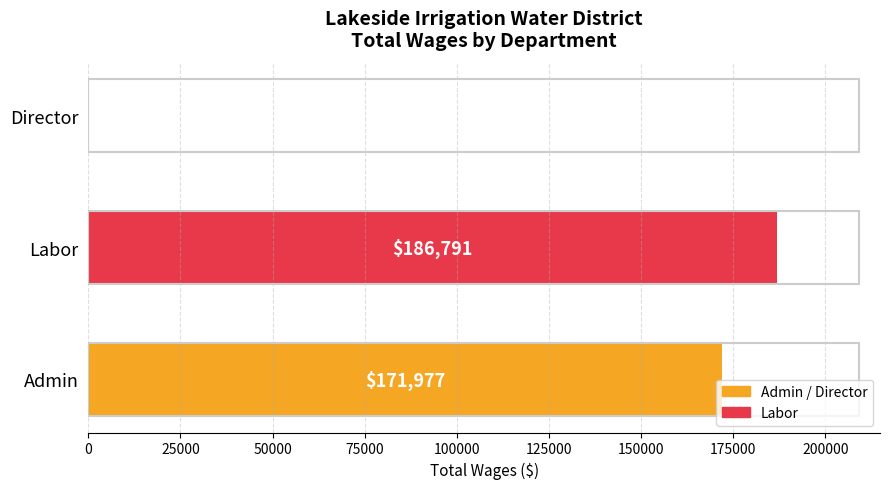

Which label corresponds to the largest value in the chart?

Labor